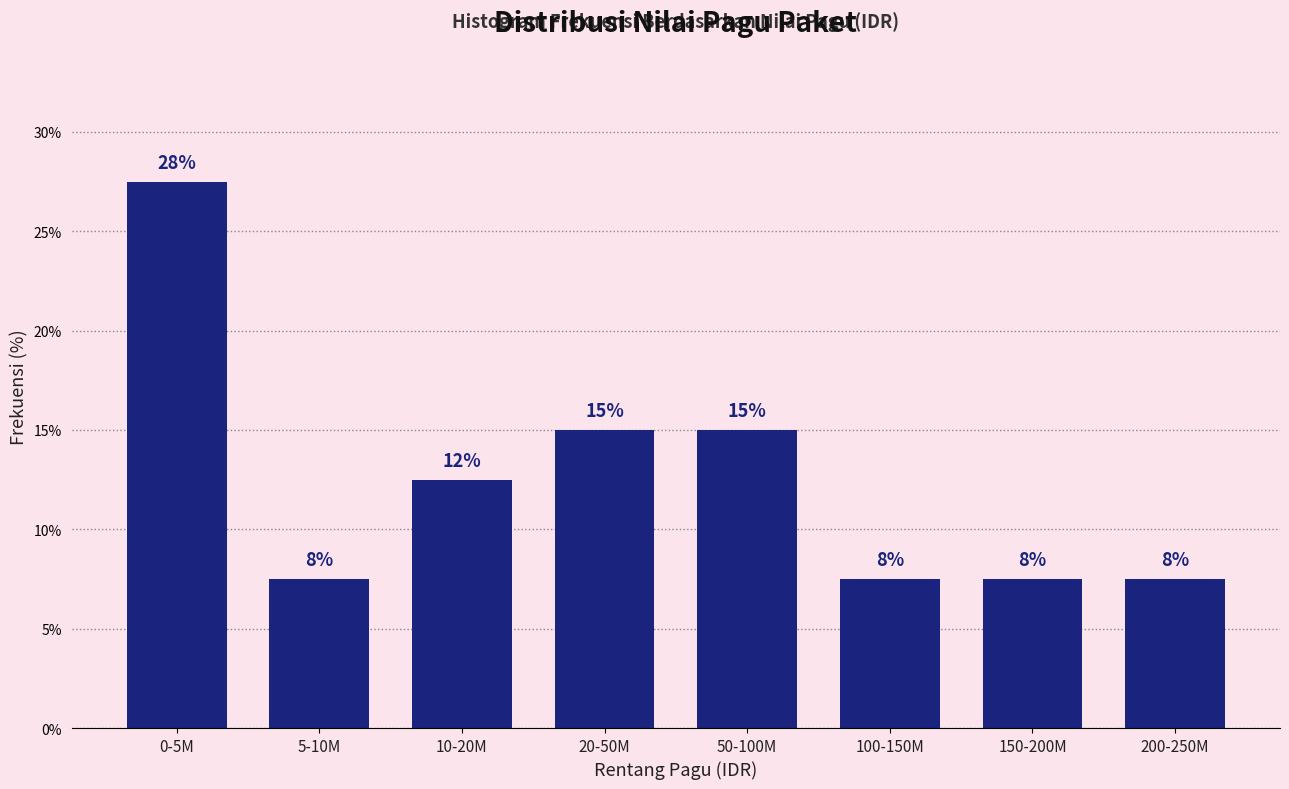

Are the bars horizontal?

No